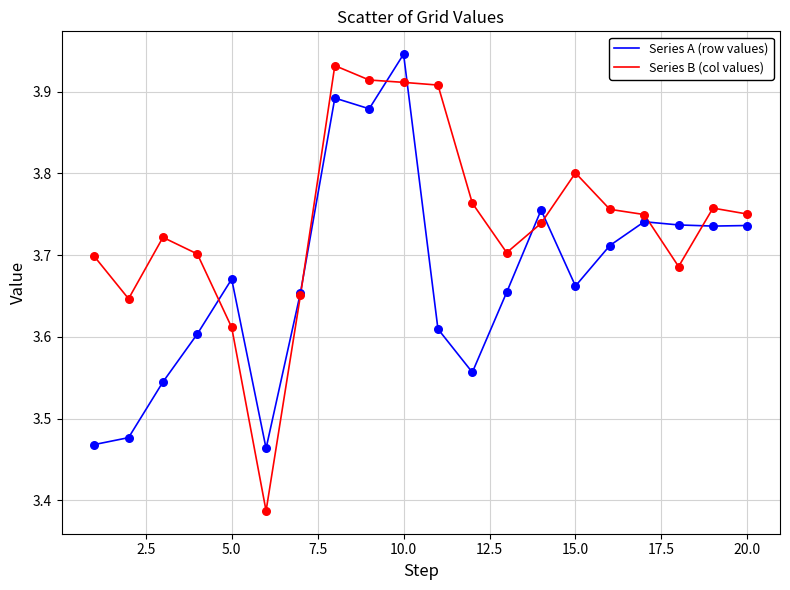

Which series has the largest total across all categories?

Series B (col values)